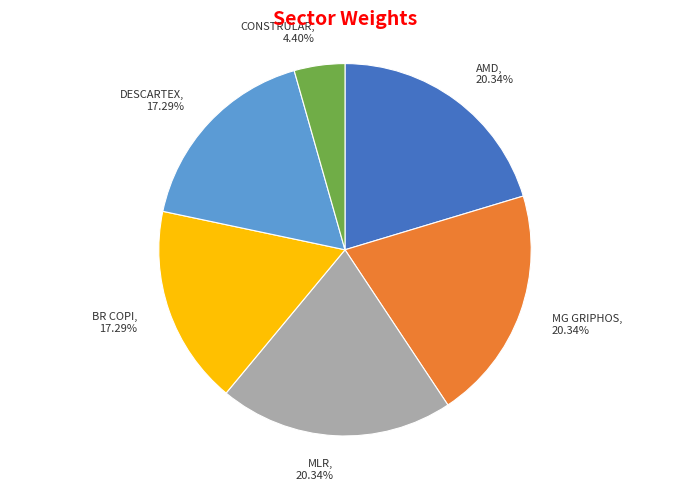

Combined, do MG GRIPHOS and AMD account for over 50%?

No